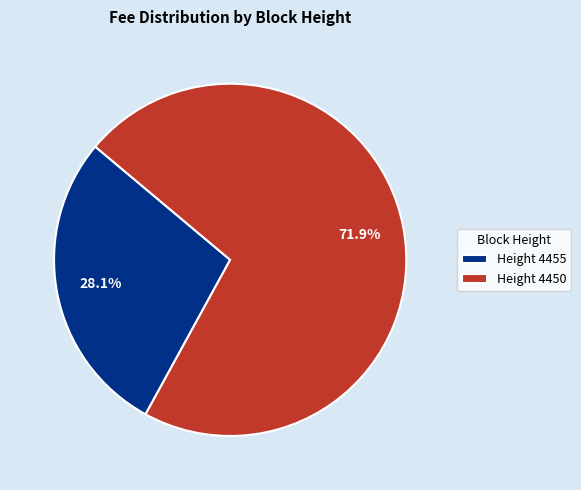

Approximately how many times larger is the value at Height 4450 compared to Height 4455?

2.6